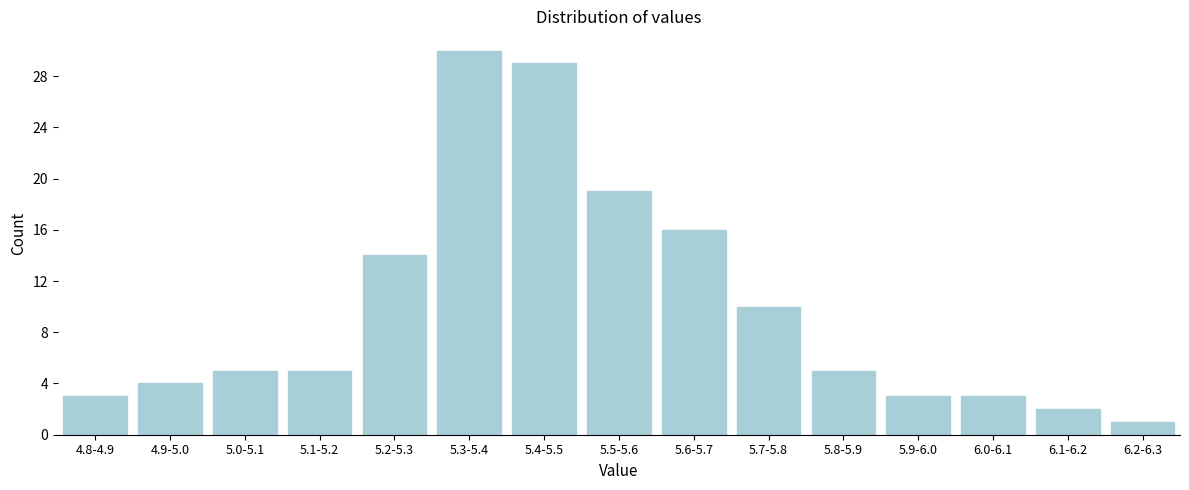

Reading left to right, list all the values displayed in this chart.

4.8-4.9=3	4.9-5.0=4	5.0-5.1=5	5.1-5.2=5	5.2-5.3=14	5.3-5.4=30	5.4-5.5=29	5.5-5.6=19	5.6-5.7=16	5.7-5.8=10	5.8-5.9=5	5.9-6.0=3	6.0-6.1=3	6.1-6.2=2	6.2-6.3=1